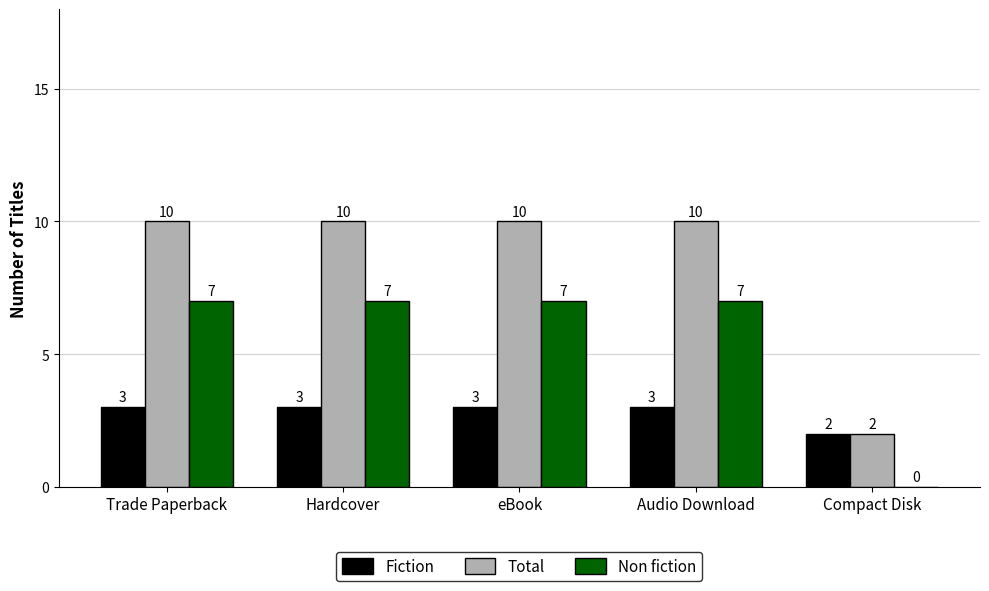

How many groups of bars are there?

5